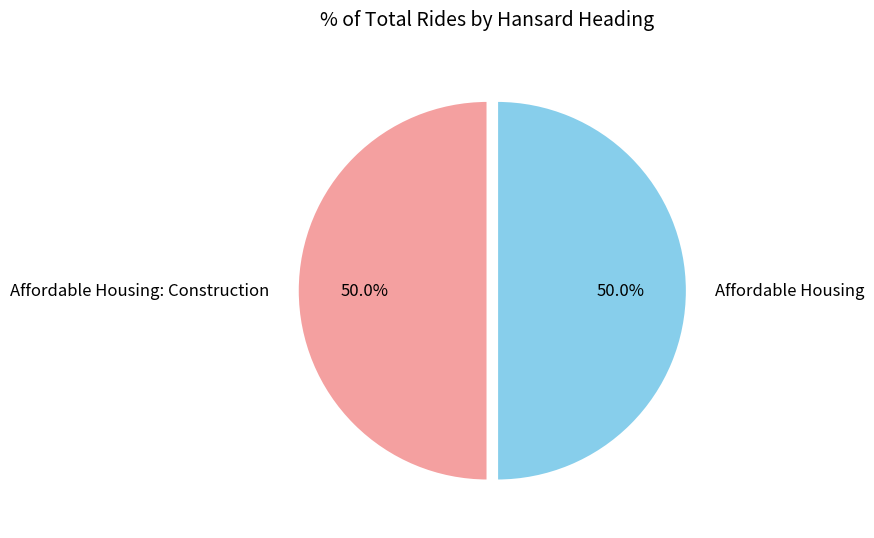

The Affordable Housing slice represents 38% of the pie. True or false?

False